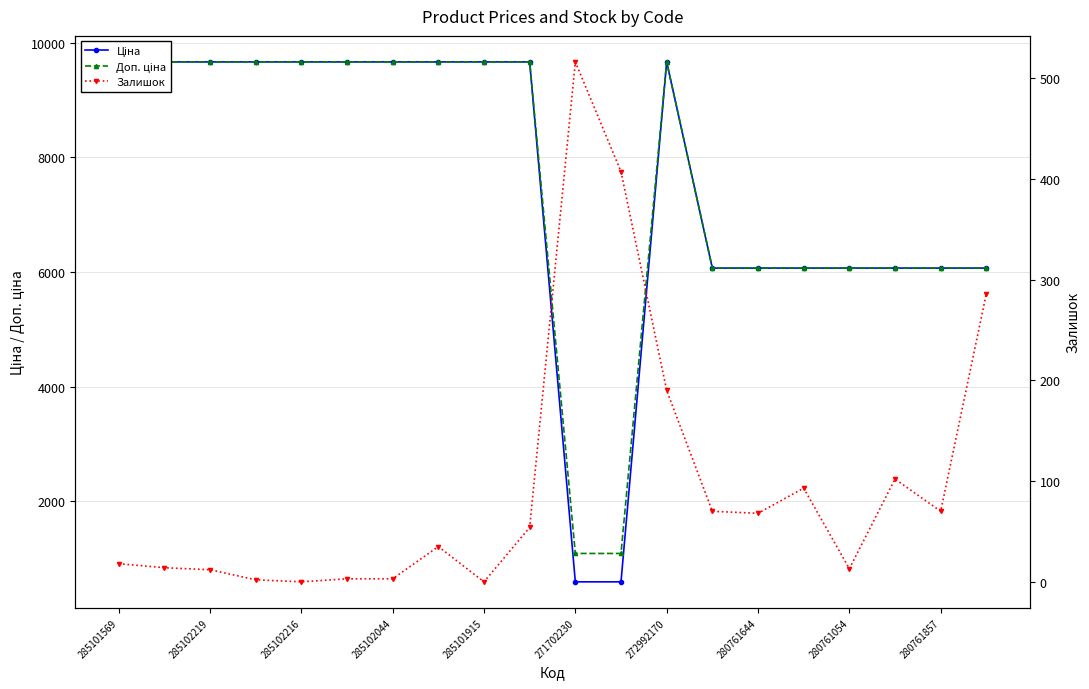

What is the sum of the Доп. ціна values at 280761054 and 285102216?

15731.9